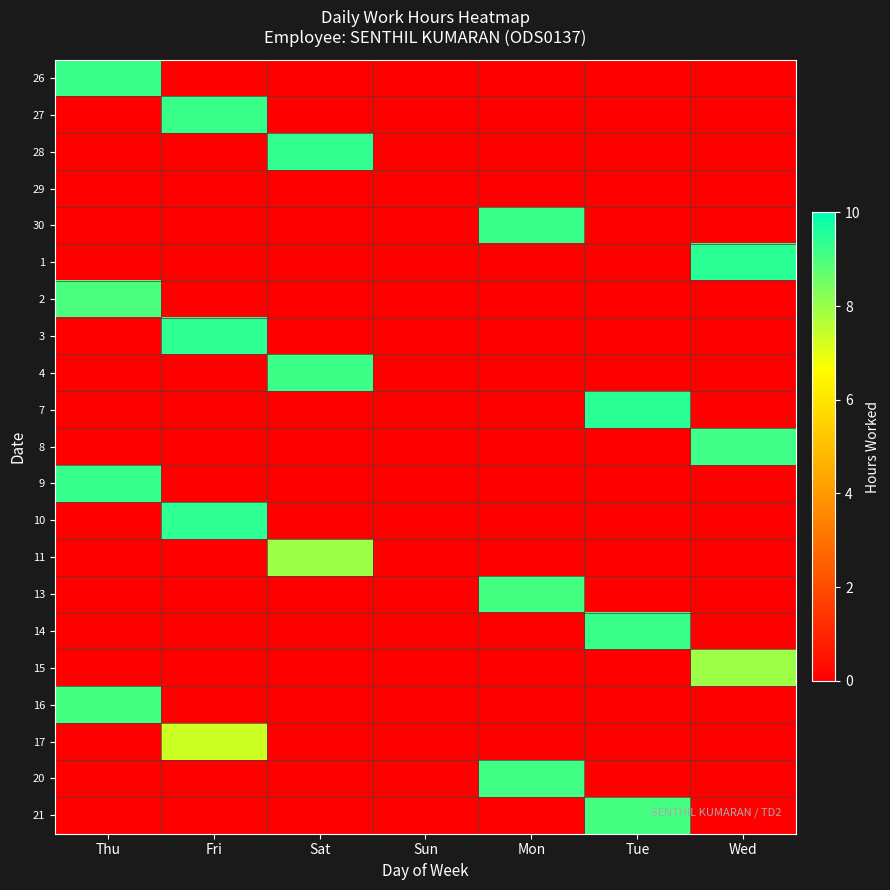

At which category is the sum across all series the highest?

Thu